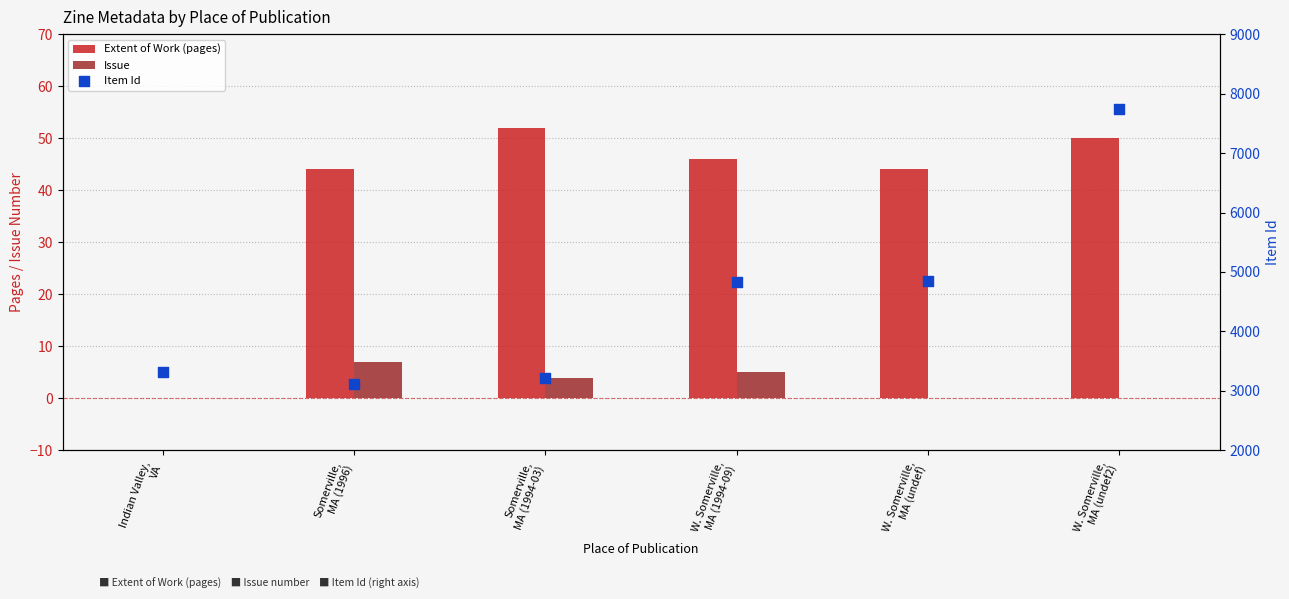

What are all the series names shown in the legend?

Extent of Work (pages), Issue, Item Id